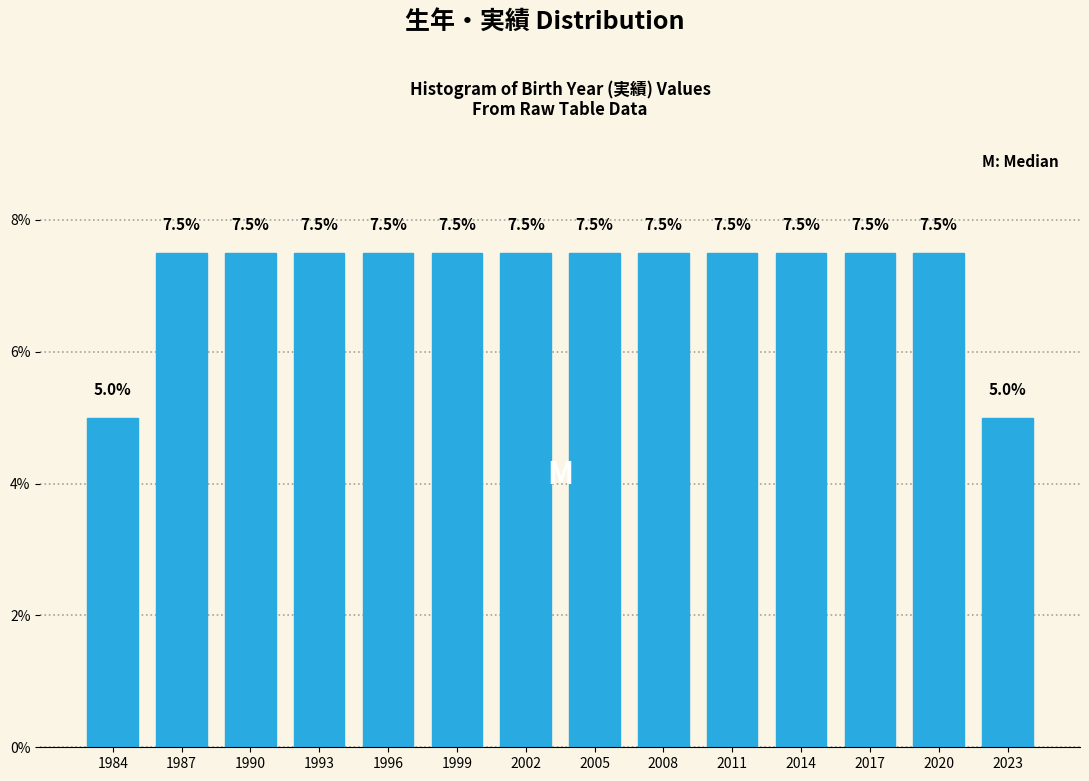

Reading right to left, transcribe all the data shown in this chart.

2023=5.0	2020=7.5	2017=7.5	2014=7.5	2011=7.5	2008=7.5	2005=7.5	2002=7.5	1999=7.5	1996=7.5	1993=7.5	1990=7.5	1987=7.5	1984=5.0